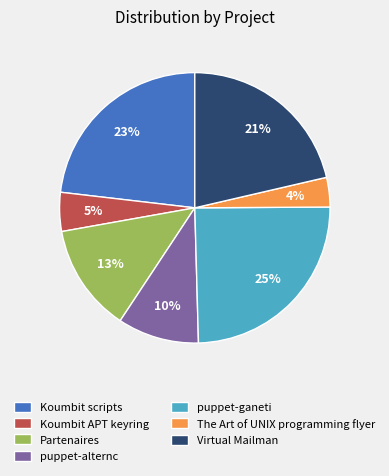

Is there any slice that represents more than half of the pie?

No